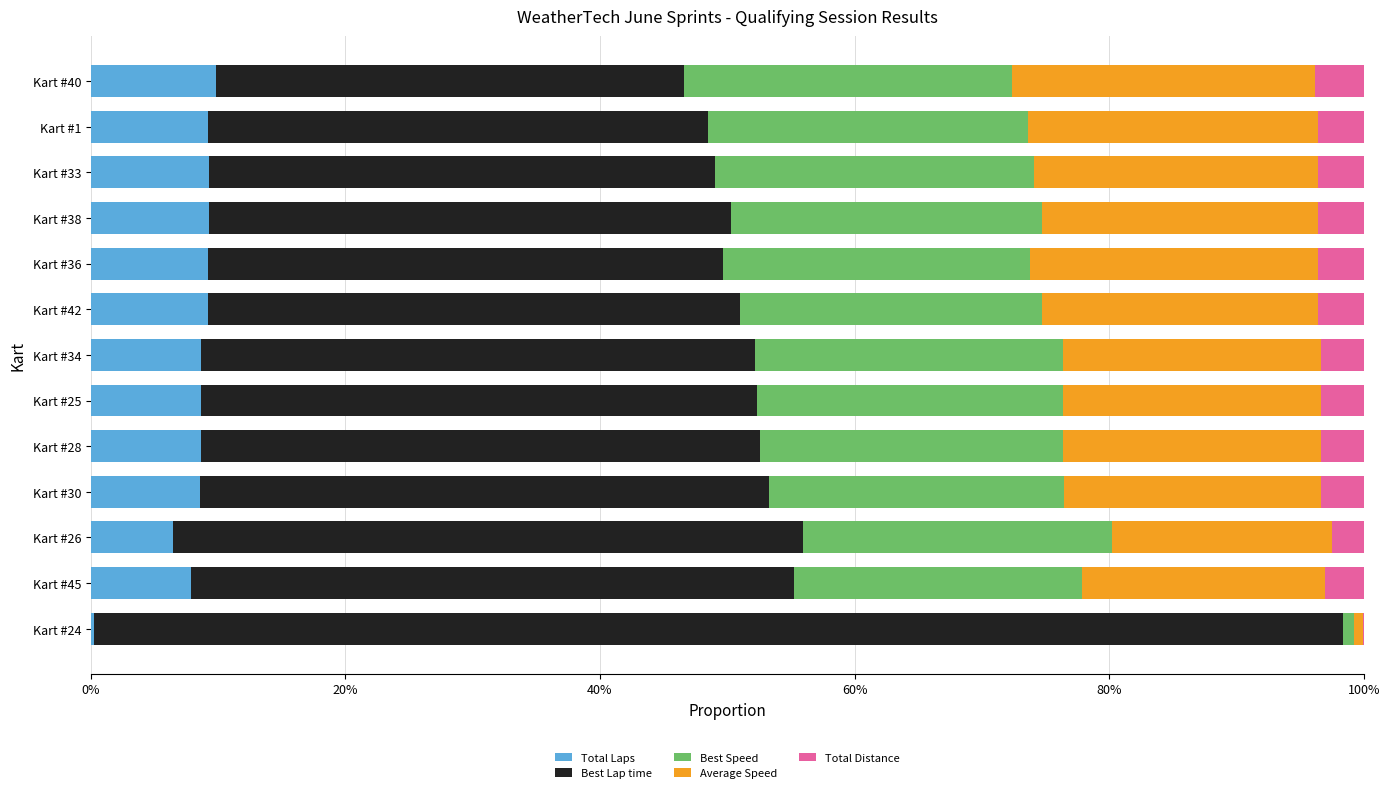

What is the maximum value for Total Laps?

9.9